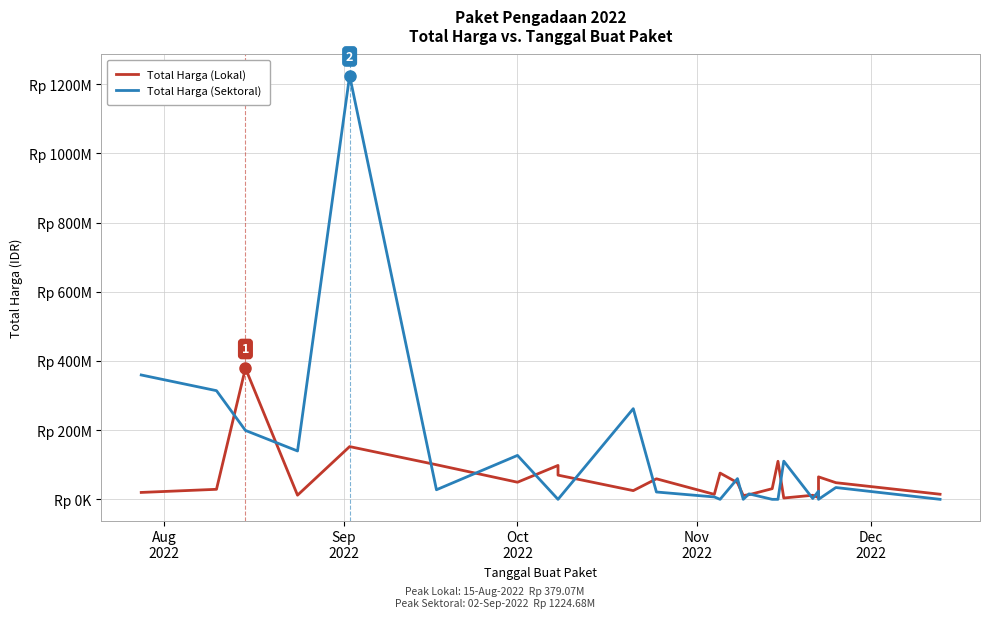

Which series has the widest spread of values?

Total Harga (Sektoral)